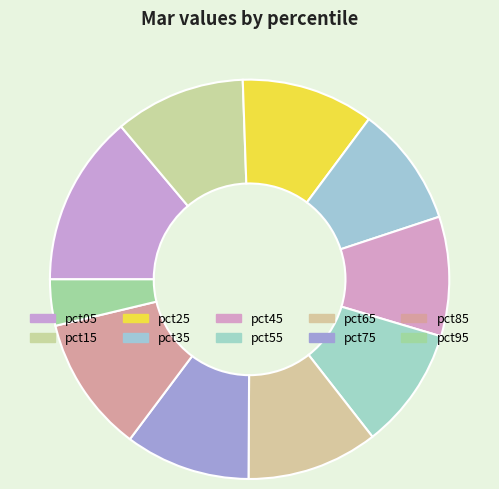

Which slice is the smallest?

pct95